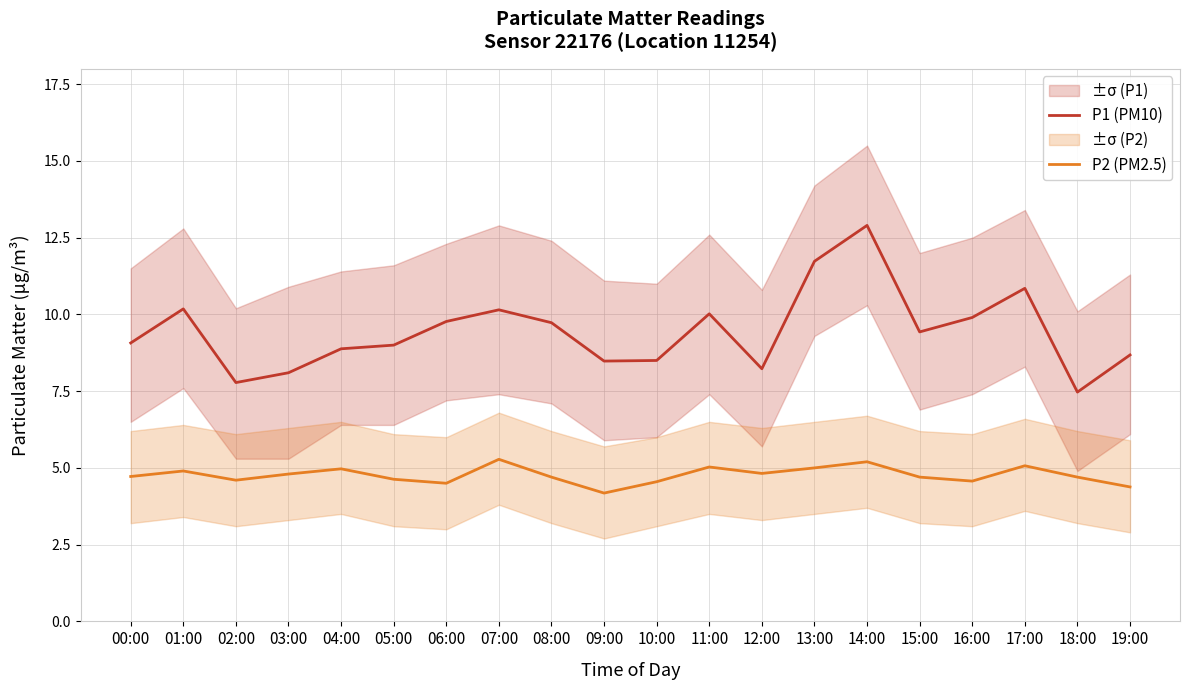

Reading right to left, extract all data points from this chart.

P1 (PM10): 8.7	7.5	10.8	9.9	9.4	12.9	11.7	8.2	10.0	8.5	8.5	9.7	10.2	9.8	9.0	8.9	8.1	7.8	10.2	9.1
P2 (PM2.5): 4.4	4.7	5.1	4.6	4.7	5.2	5.0	4.8	5.0	4.5	4.2	4.7	5.3	4.5	4.6	5.0	4.8	4.6	4.9	4.7